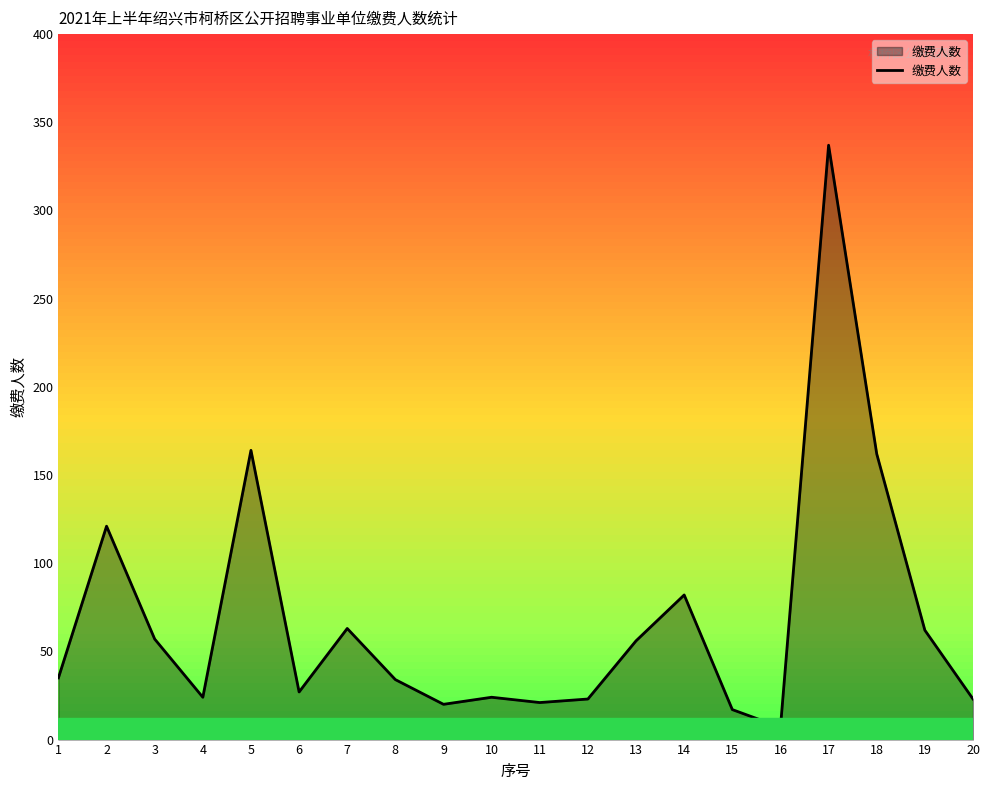

The value at 5 is 250. True or false?

False